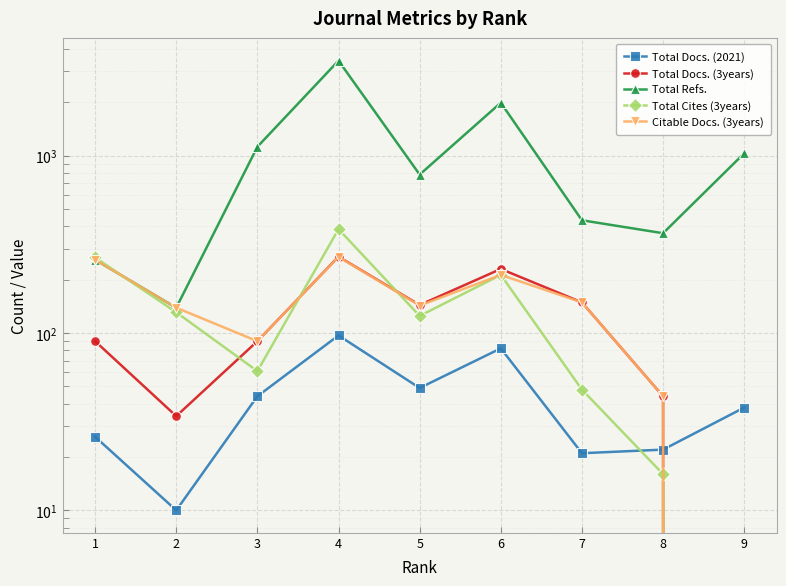

What is the spread (max minus min) of values at 9?

1034